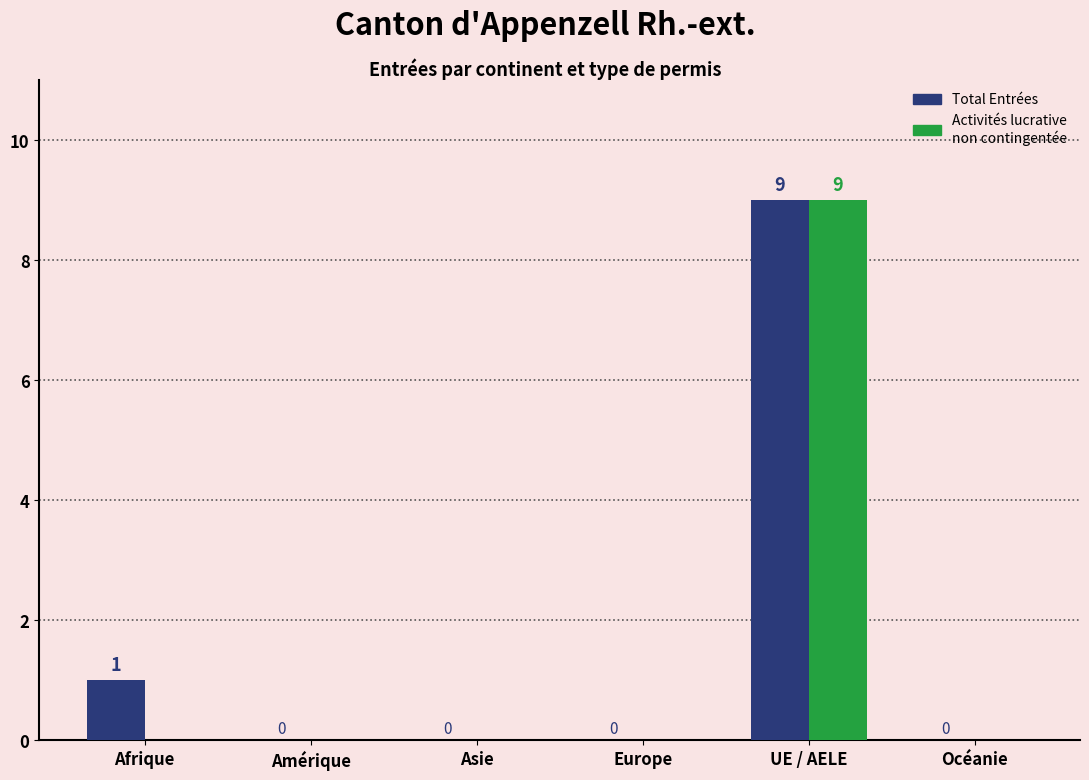

Reading left to right, list all the values displayed in this chart.

Total Entrées: Afrique=1	Amérique=0	Asie=0	Europe=0	UE / AELE=9	Océanie=0
Activités lucrative non contingentée: Afrique=0	Amérique=0	Asie=0	Europe=0	UE / AELE=9	Océanie=0